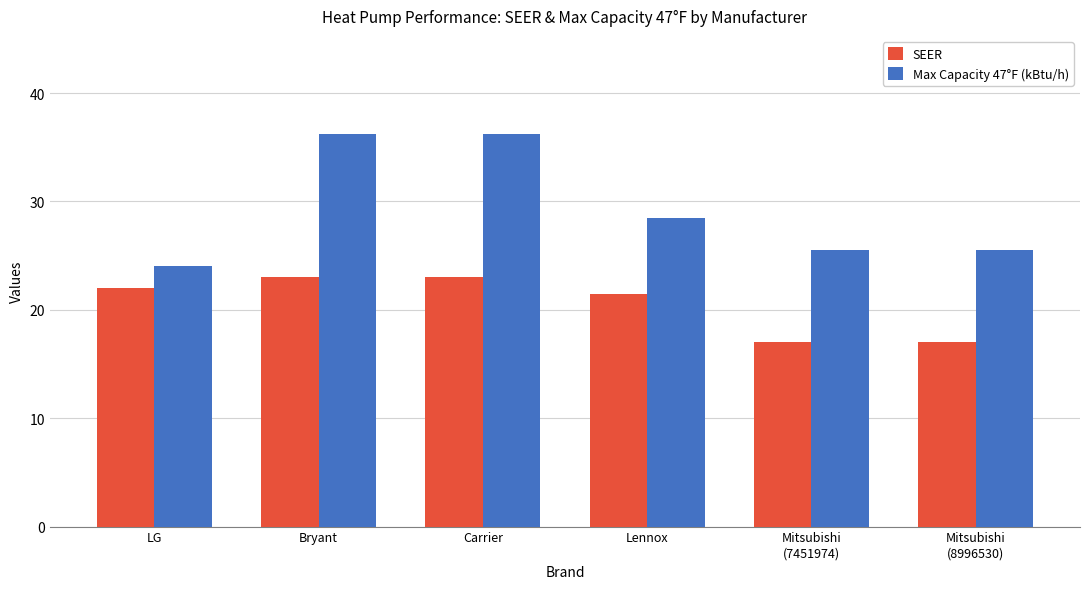

List the series in order of their overall mean, highest first.

Max Capacity 47°F (kBtu/h), SEER